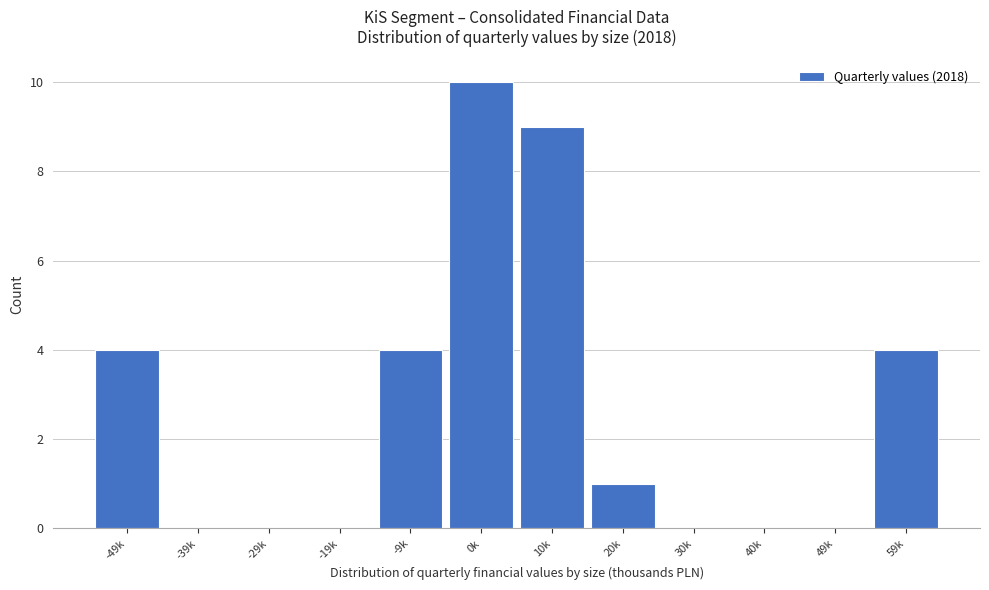

Reading left to right, extract all data points from this chart.

-49k=4	-39k=0	-29k=0	-19k=0	-9k=4	0k=10	10k=9	20k=1	30k=0	40k=0	49k=0	59k=4